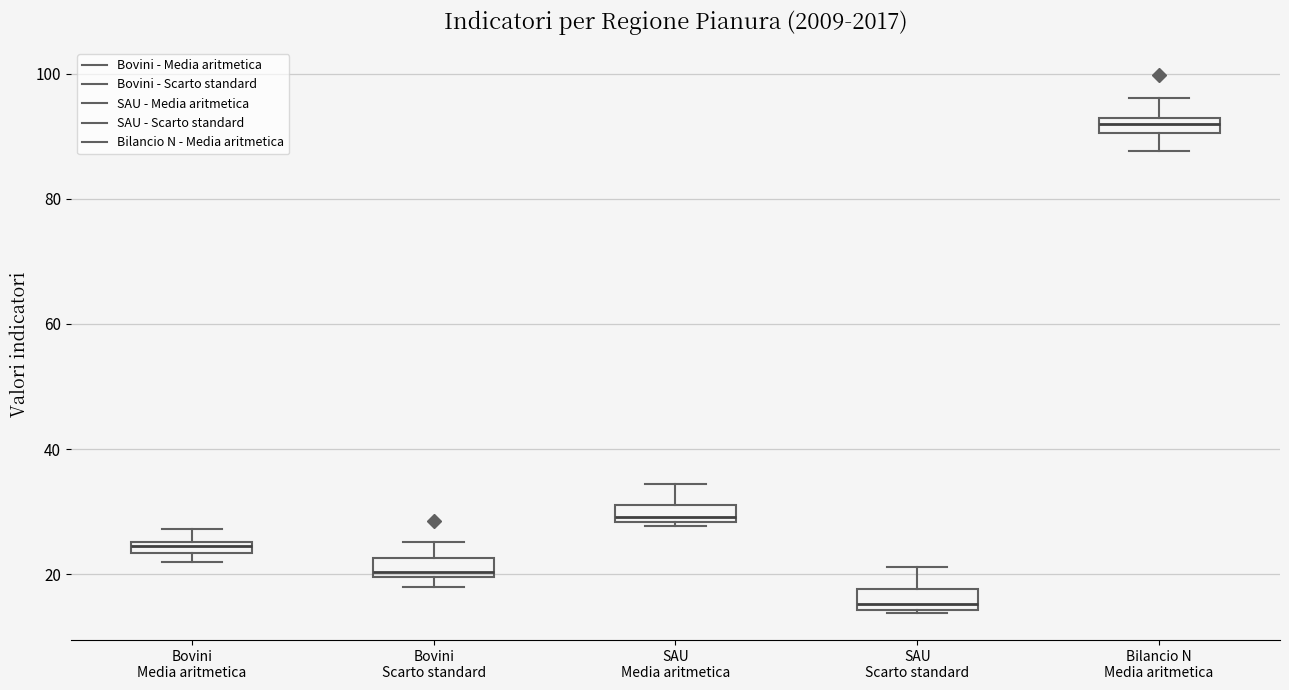

Where is the upper edge of the box for Bovini Scarto standard on the y-axis? The values are not printed on the chart, so give them approximately, as read against the axis.

22